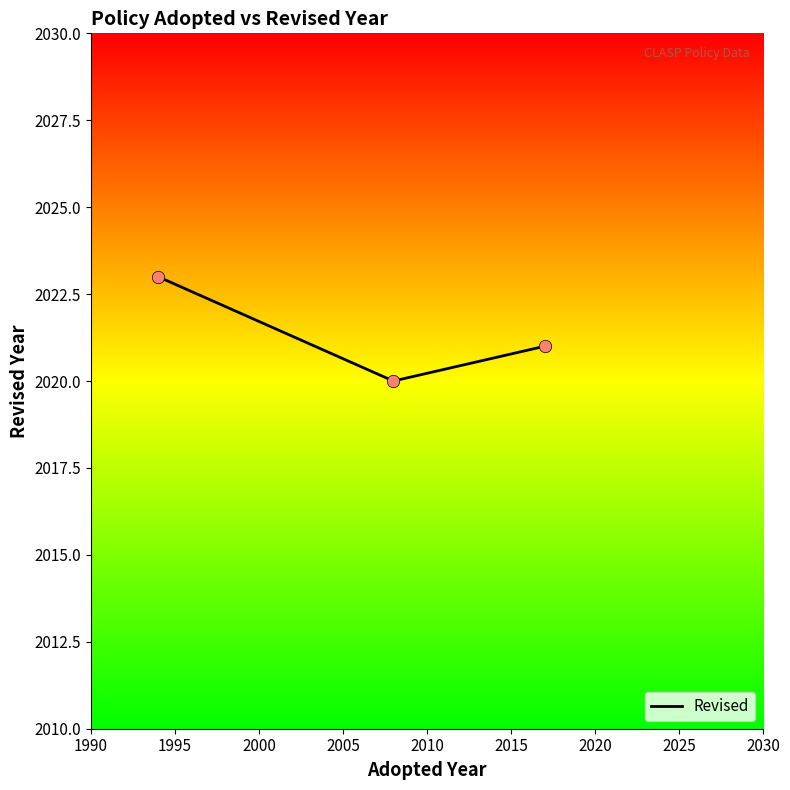

What is the minimum value shown in the chart?

2020